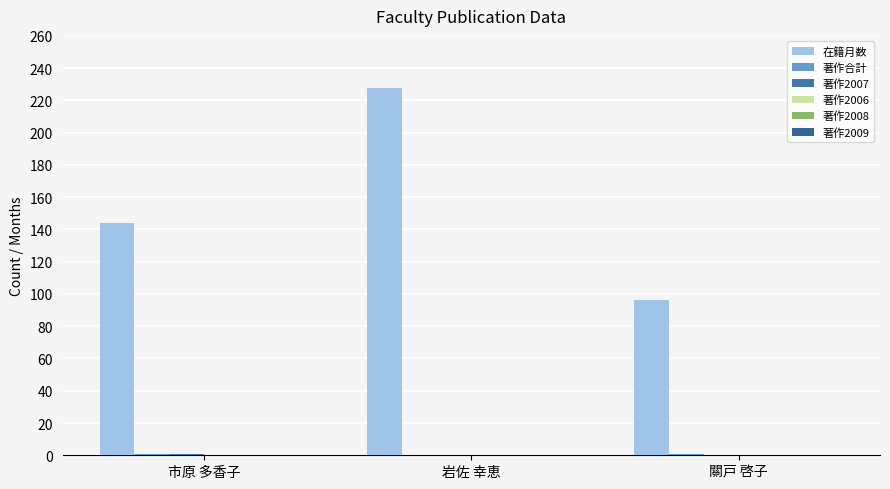

Count the number of data series in this chart.

3